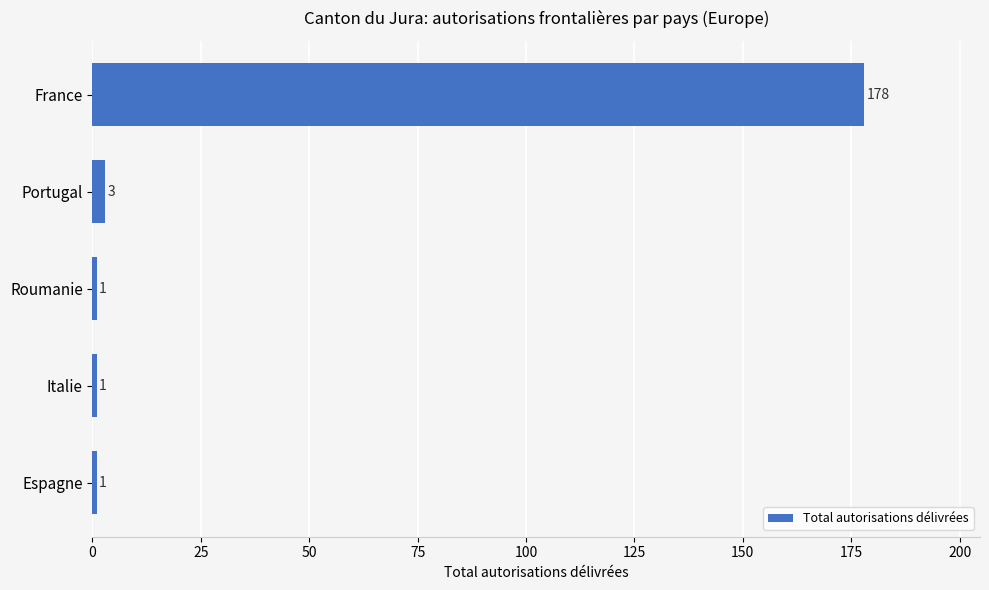

How many data points does each series have?

5